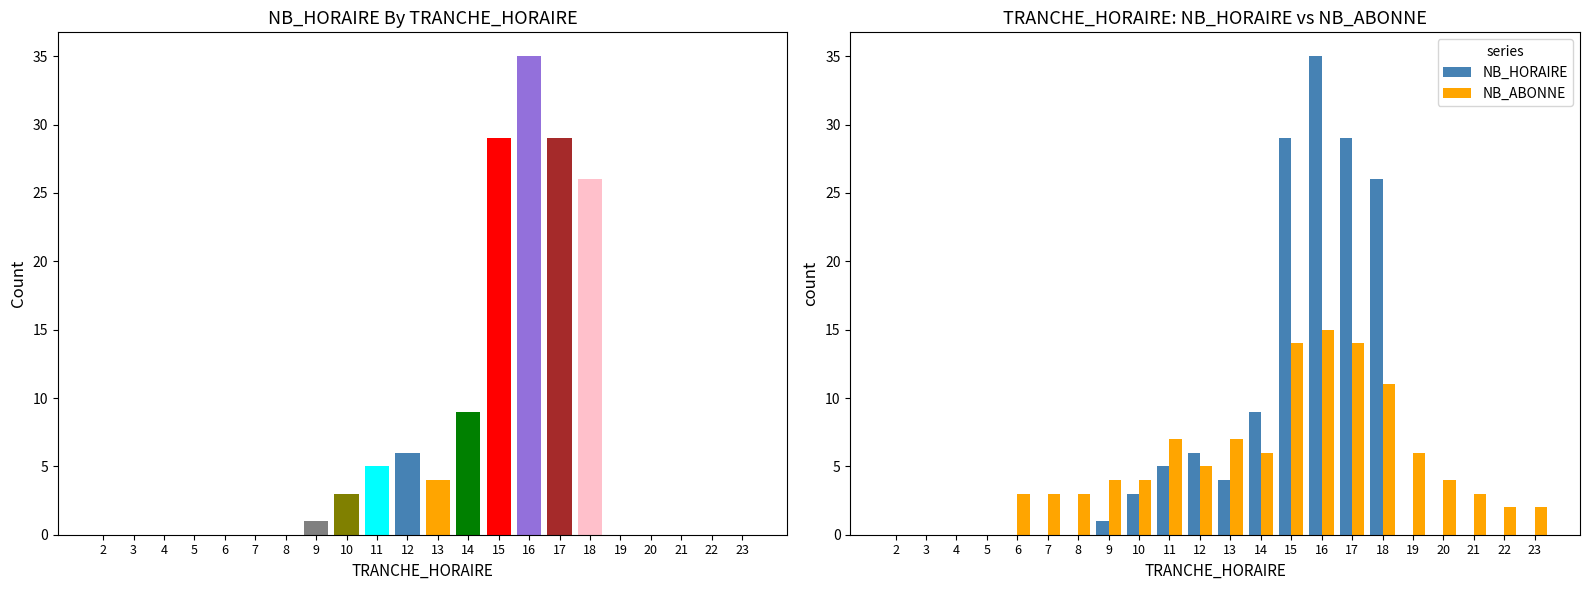

What is the sum of the NB_HORAIRE values at 22 and 12?

6